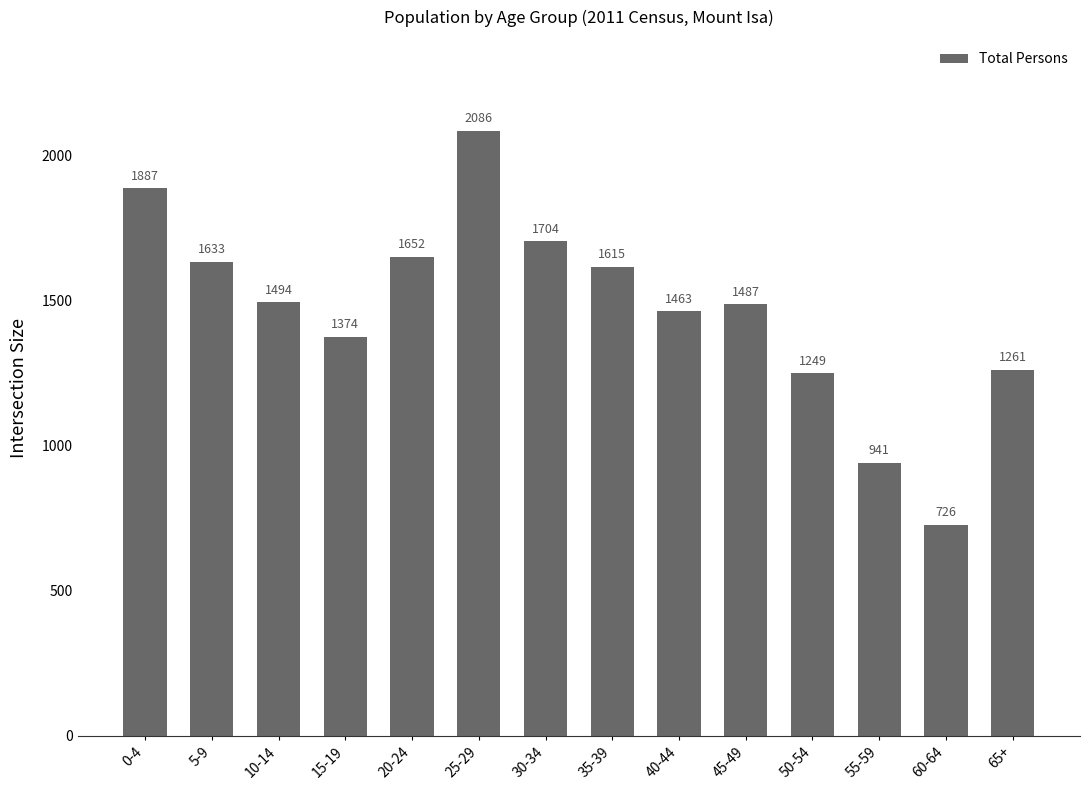

Is it true that the value at 0-4 is 2890?

False